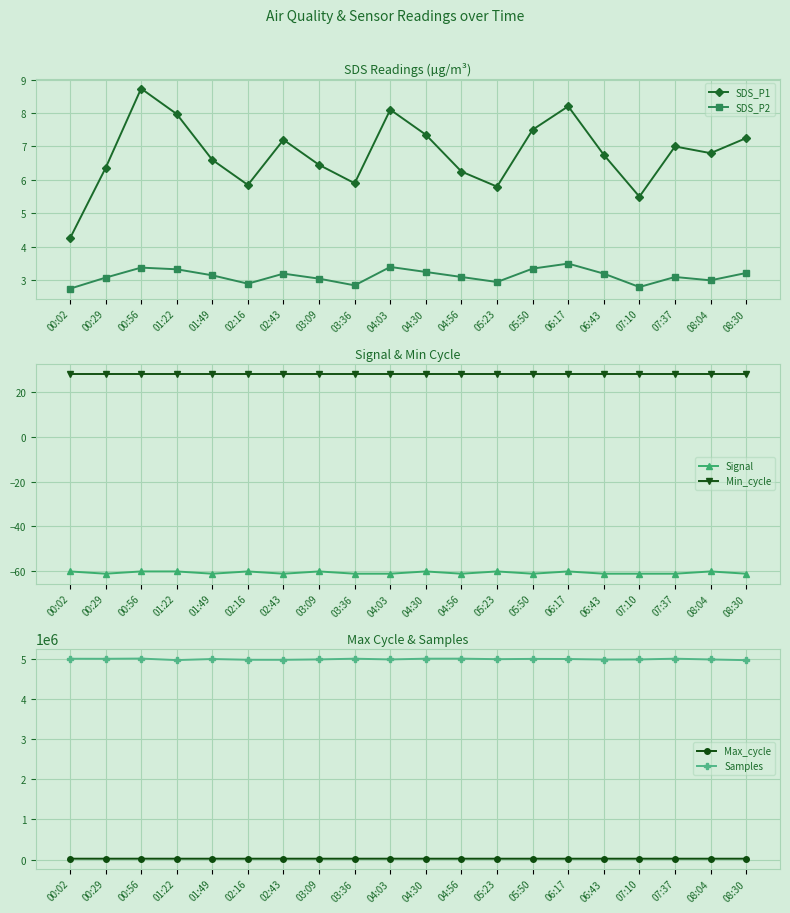

What is the label of the 3rd point from the right?

07:37